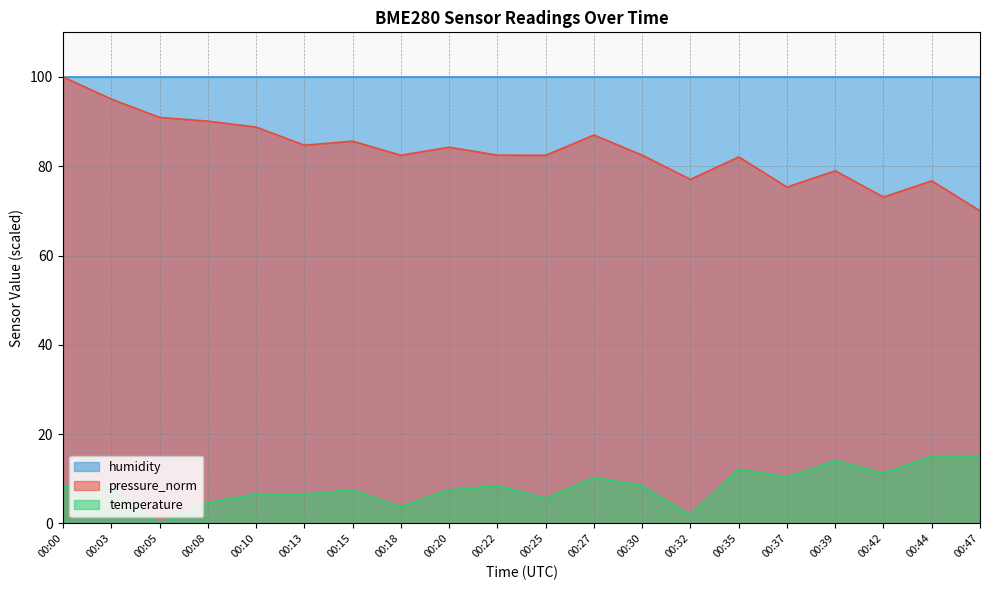

How many positive values does the temperature series have?

19